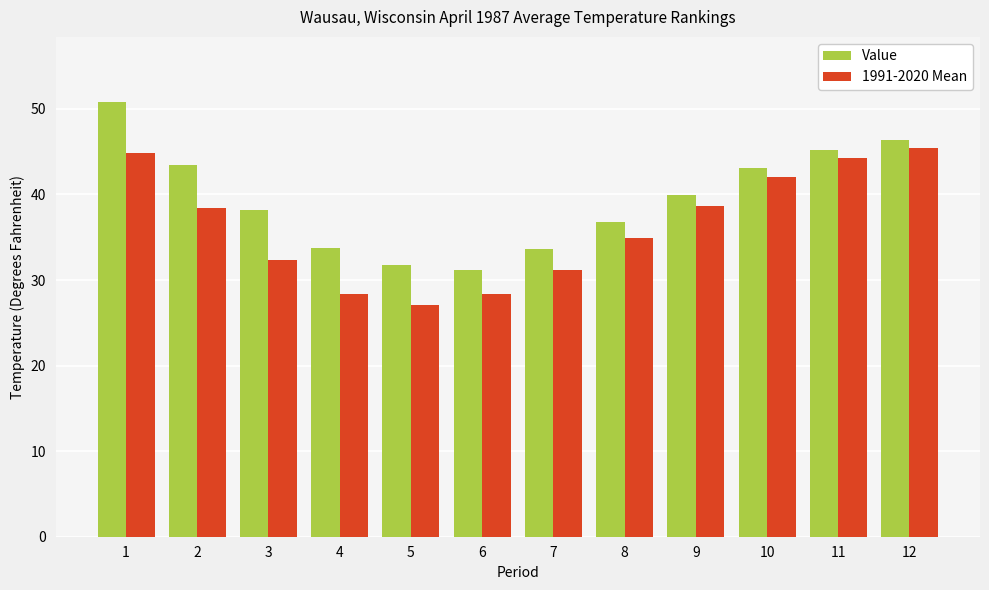

What is the total value across all series at 9?

78.6